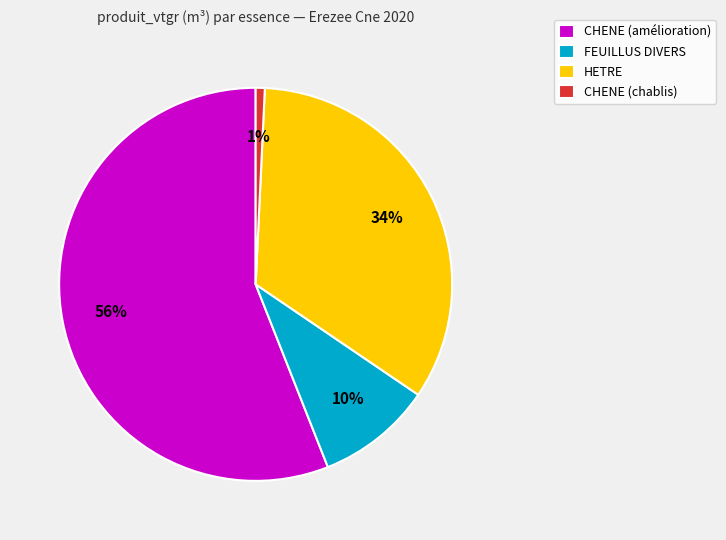

Combined, do CHENE (amélioration) and HETRE account for over 50%?

Yes